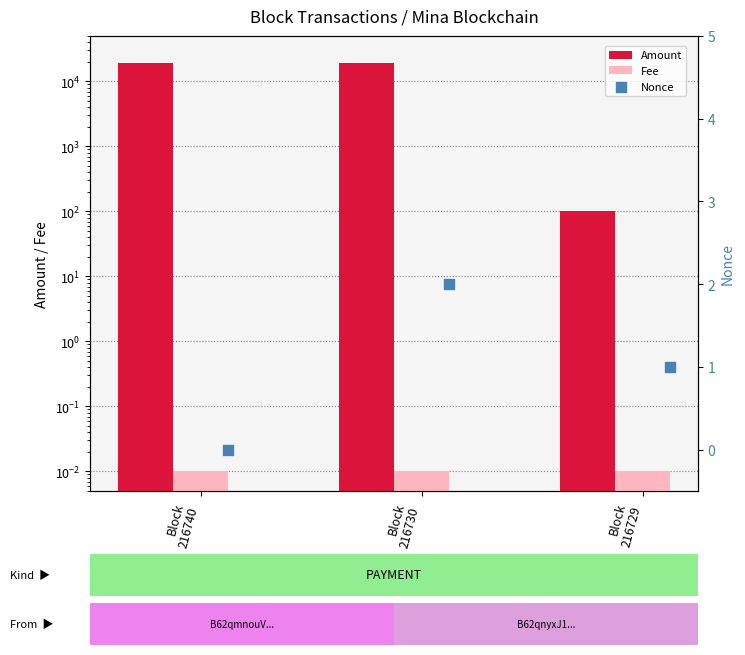

Which series has the widest spread of Y values?

Amount